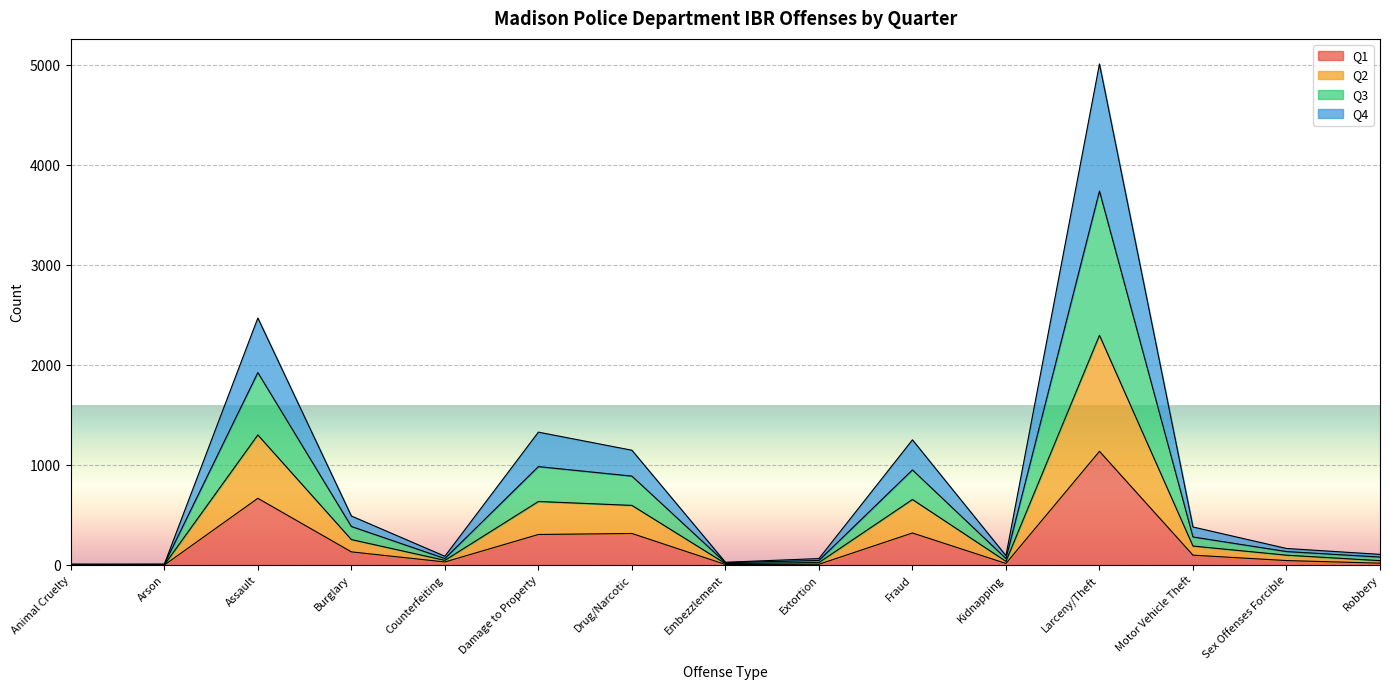

What is the minimum value shown in the chart?

1